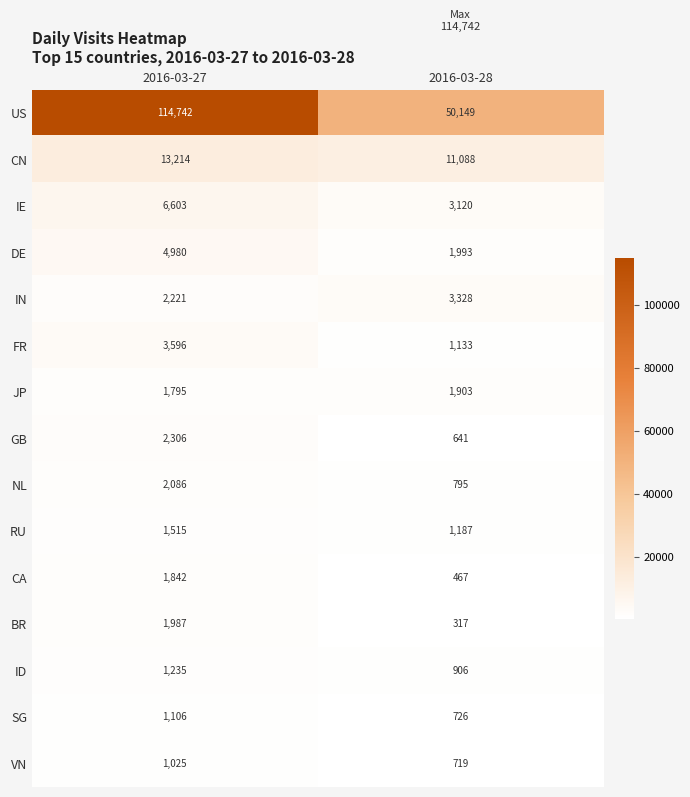

What is the greatest value displayed?

114742